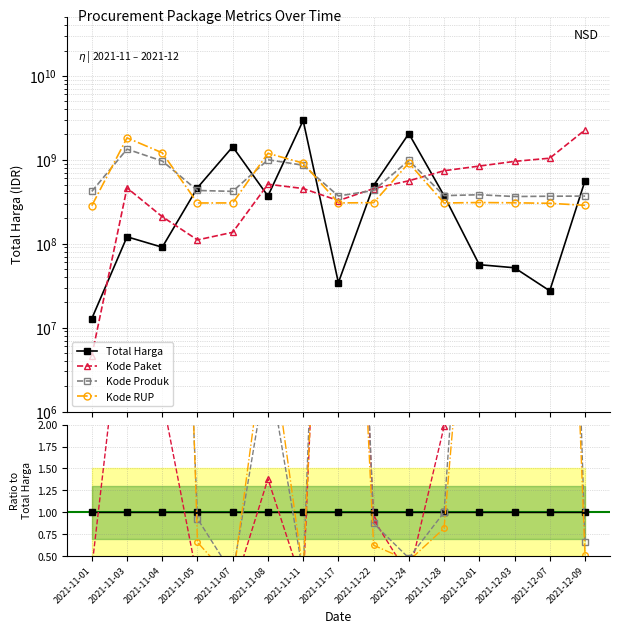

What is the label of the 14th point from the left?

2021-12-07